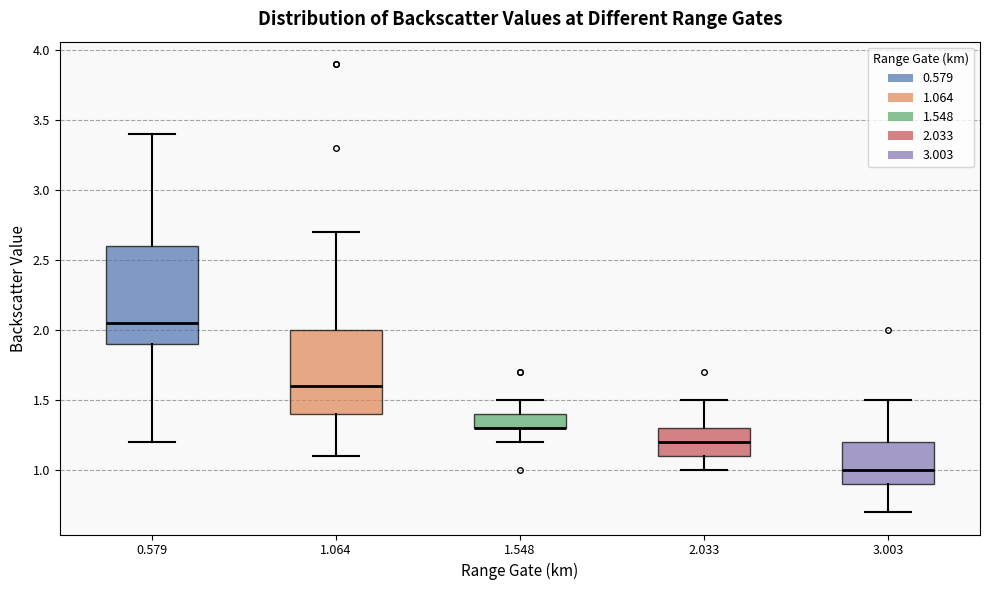

Reading left to right, read every box against the y-axis: the position of its median line, the range the box covers, and the ends of its whiskers. The values are not printed on the chart, so give them approximately, as read against the axis.

0.579: median 2.05, box 1.90 to 2.60, whiskers 1.20 to 3.40
1.064: median 1.60, box 1.40 to 2.00, whiskers 1.10 to 2.70
1.548: median 1.30 (drawn on the box's lower edge), box 1.30 to 1.40, whiskers 1.20 to 1.50
2.033: median 1.20, box 1.10 to 1.30, whiskers 1.00 to 1.50
3.003: median 1.00, box 0.90 to 1.20, whiskers 0.70 to 1.50